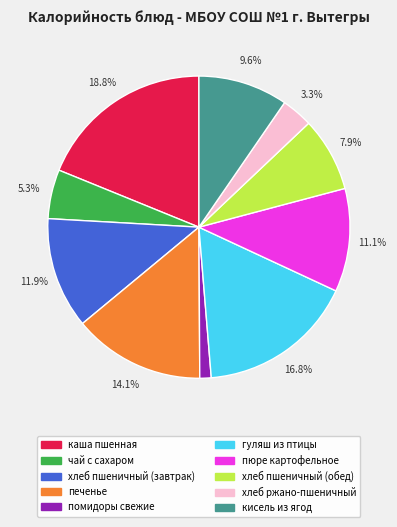

What percentage is NOT represented by хлеб ржано-пшеничный?

96.7%